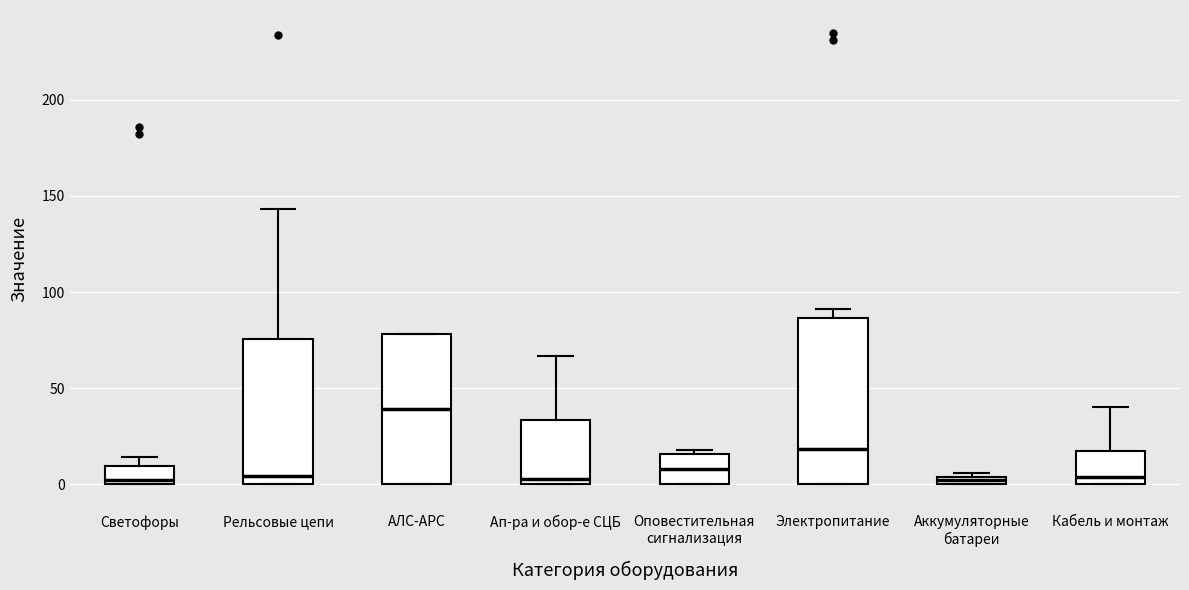

Where is the lower edge of the box for АЛС-АРС on the y-axis? The values are not printed on the chart, so give them approximately, as read against the axis.

0